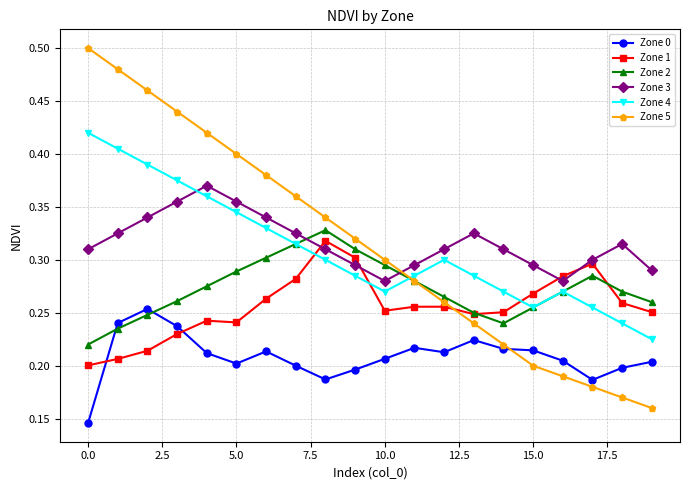

True or false: Zone 3 has more than 1 points higher than both neighbors.

True